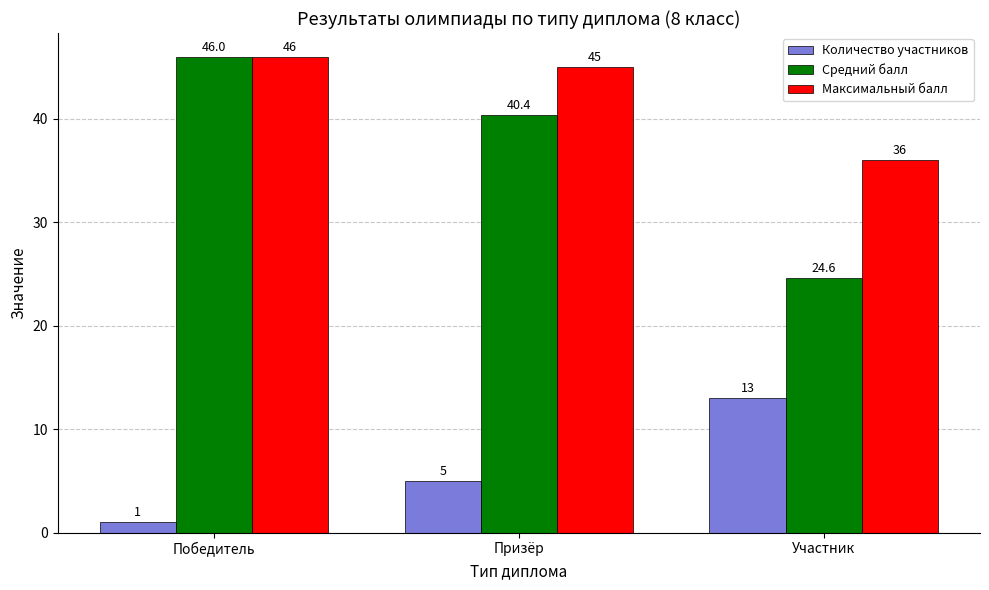

Are the bars horizontal?

No